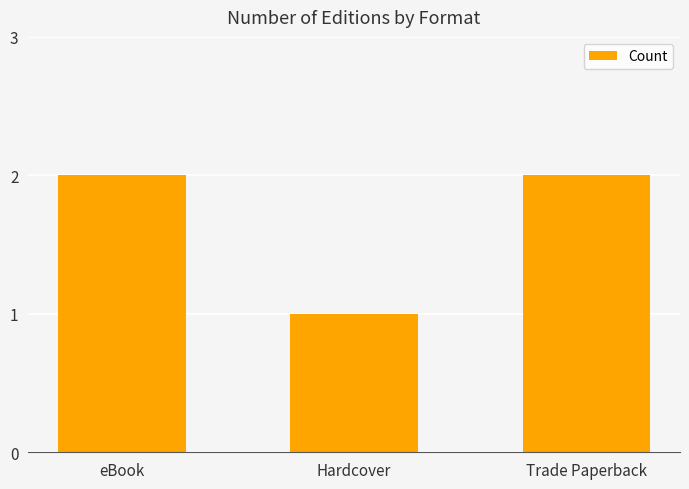

What is the greatest value displayed?

2